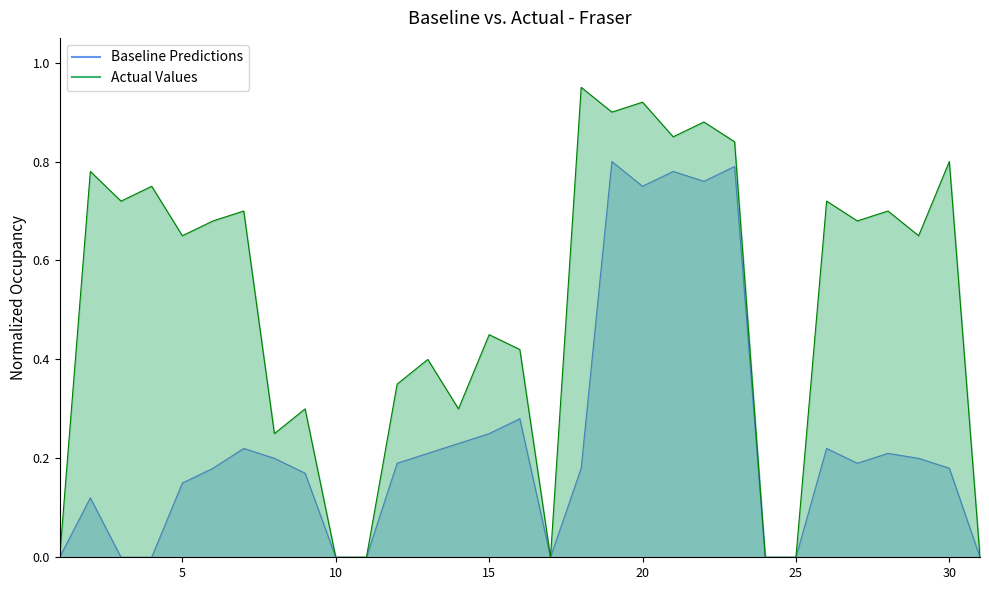

Which label corresponds to the smallest value in the chart?

1